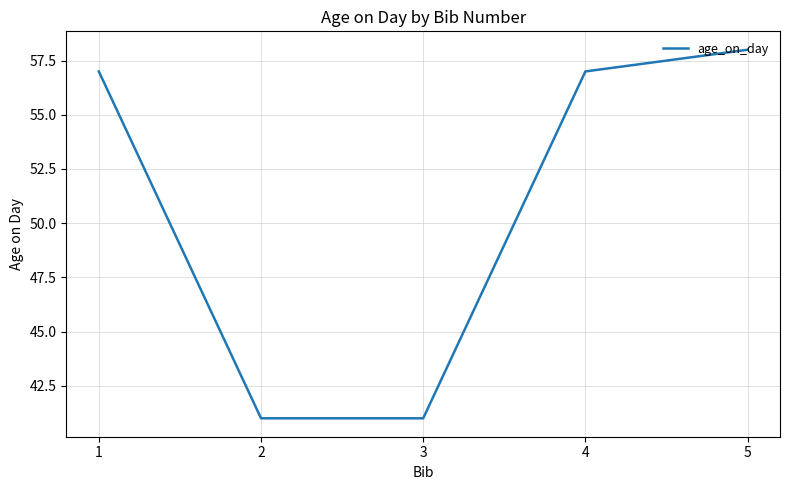

Between 2 and 4, which is larger?

4